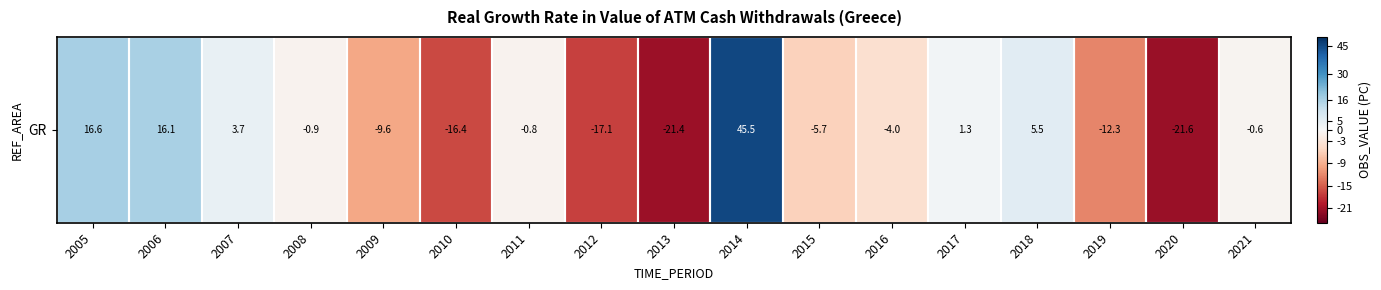

The chart shows a value of -0.5 at 2008. True or false?

False